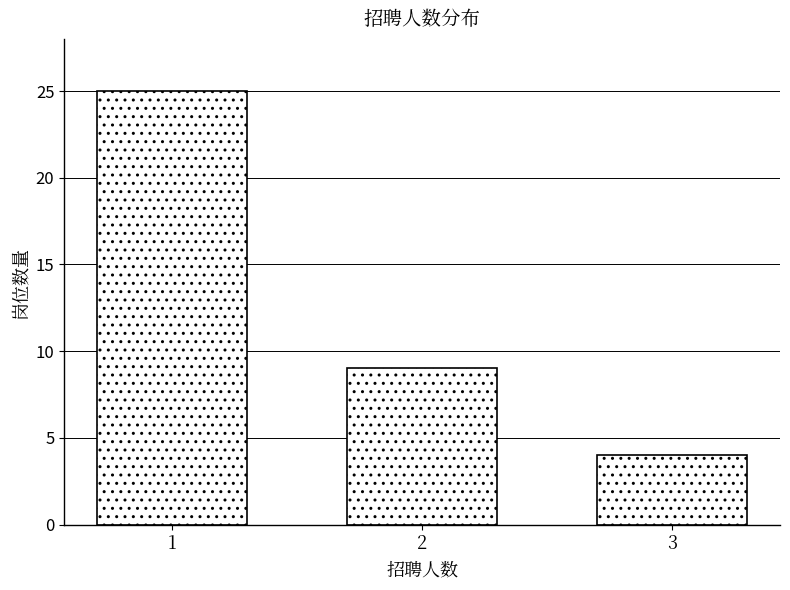

Reading left to right, transcribe all the data shown in this chart.

25	9	4